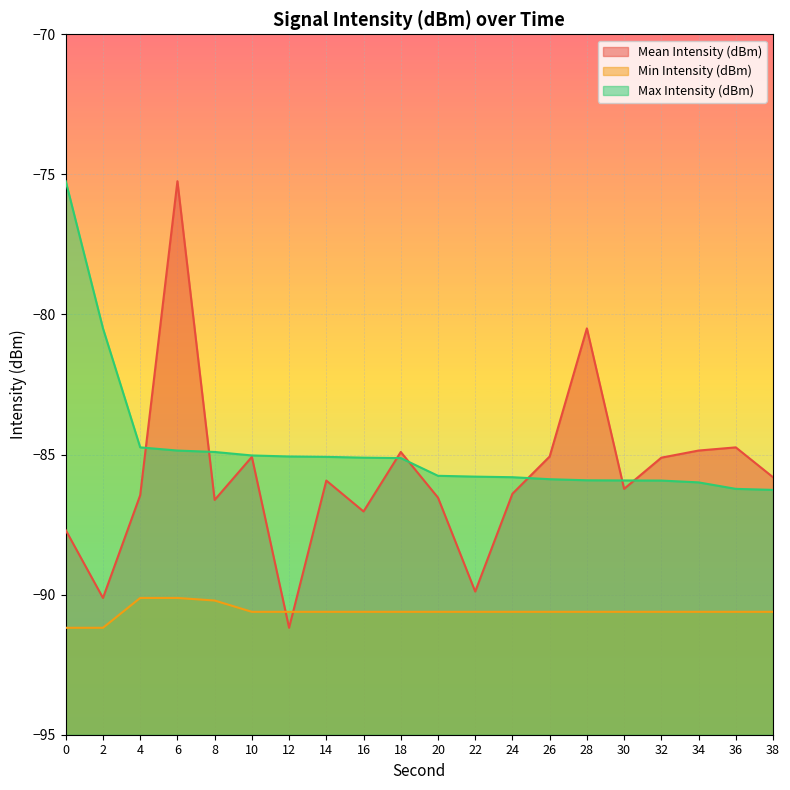

At which label is Mean Intensity (dBm) closest to -83?

36